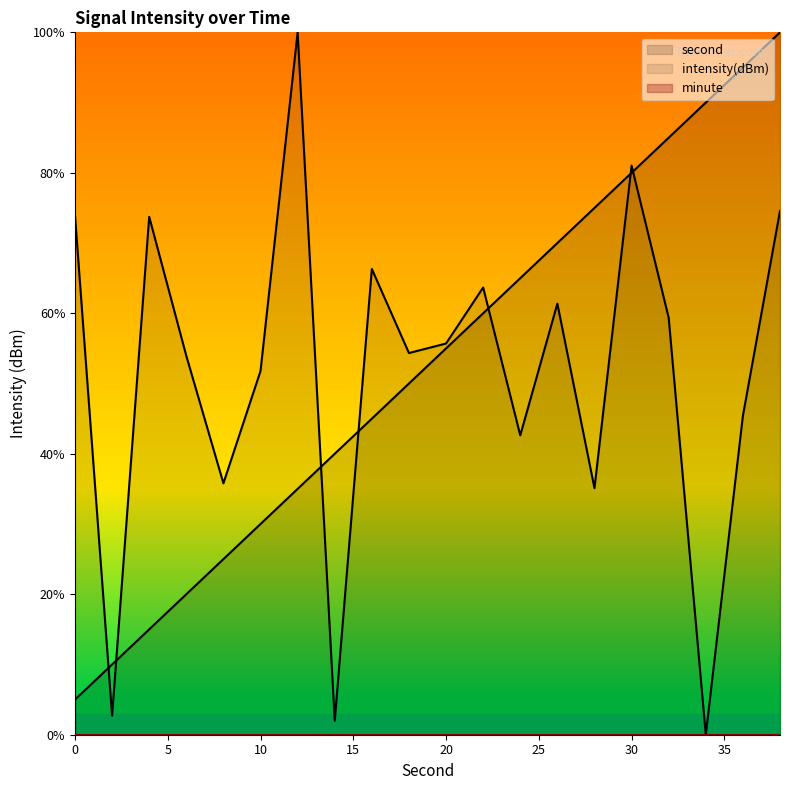

Is it true that second equals 31.4 at 38?

False